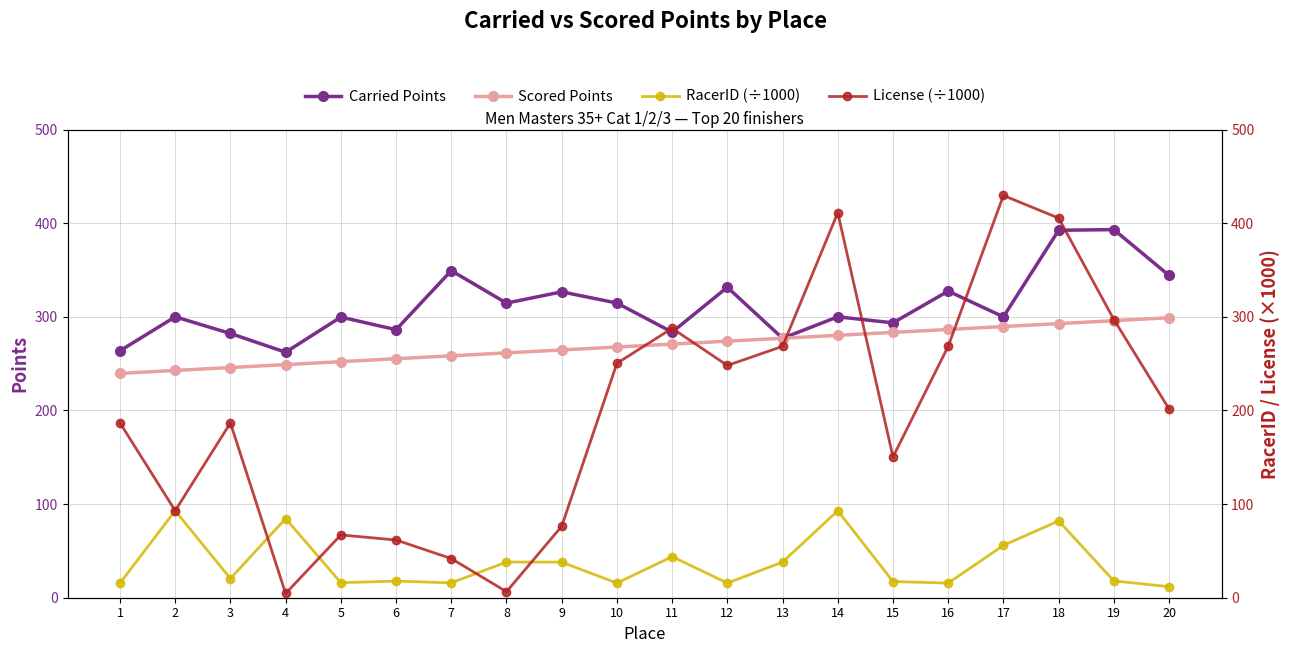

Is the value of Carried Points at 3 greater than the value of License (÷1000) at 14?

No